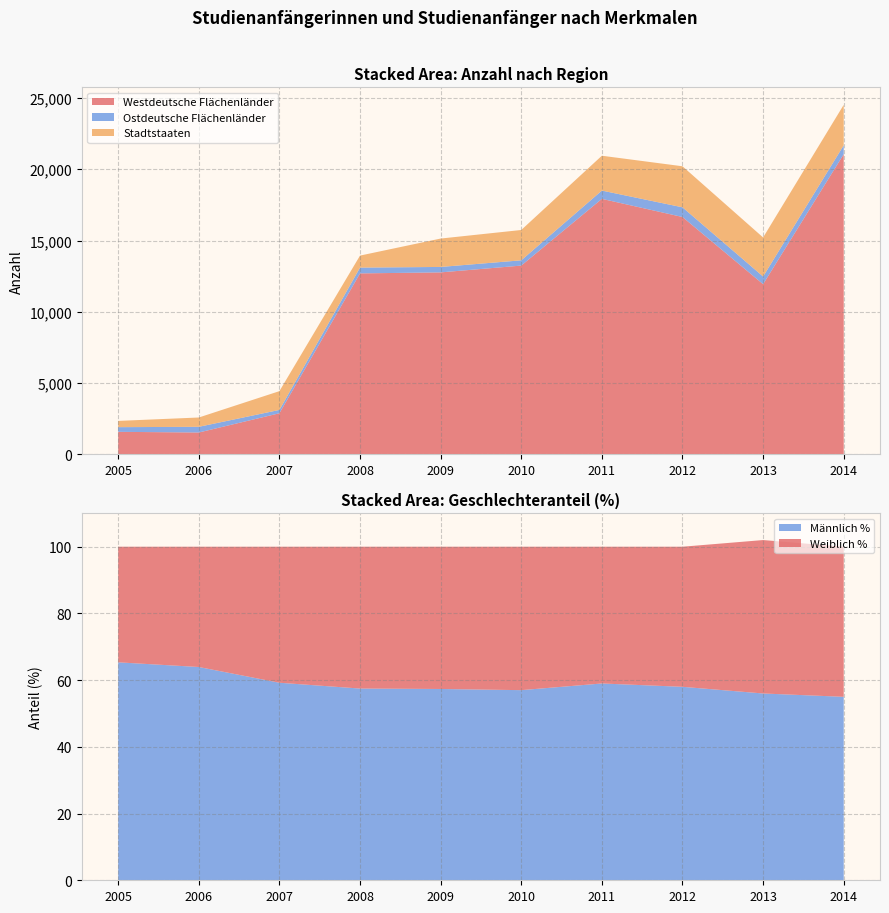

Reading right to left, transcribe all the data shown in this chart.

Westdeutsche Flächenländer: 21061.0	11937.0	16652.0	17925.0	13242.0	12764.0	12694.0	2877.0	1526.0	1573.0
Ostdeutsche Flächenländer: 623.0	538.0	679.0	581.0	369.0	382.0	406.0	234.0	399.0	328.0
Stadtstaaten: 2842.0	2741.0	2881.0	2446.0	2129.0	1993.0	843.0	1318.0	654.0	439.0
Männlich %: 55.0	56.0	58.0	59.0	57.0	57.4	57.5	59.2	63.9	65.3
Weiblich %: 45.0	46.0	42.0	41.0	43.0	42.6	42.5	40.8	36.1	34.7